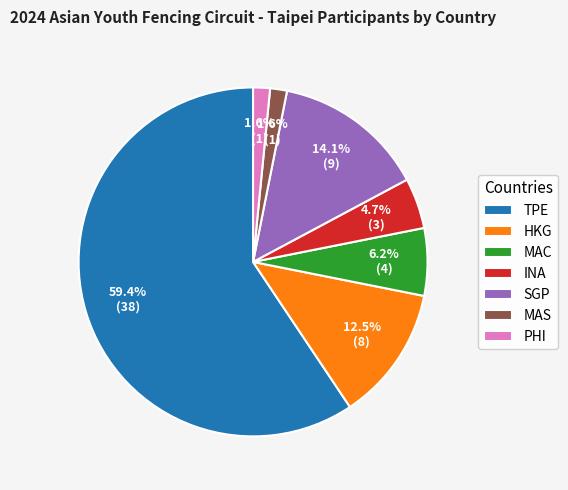

Which has a higher value, INA or SGP?

SGP